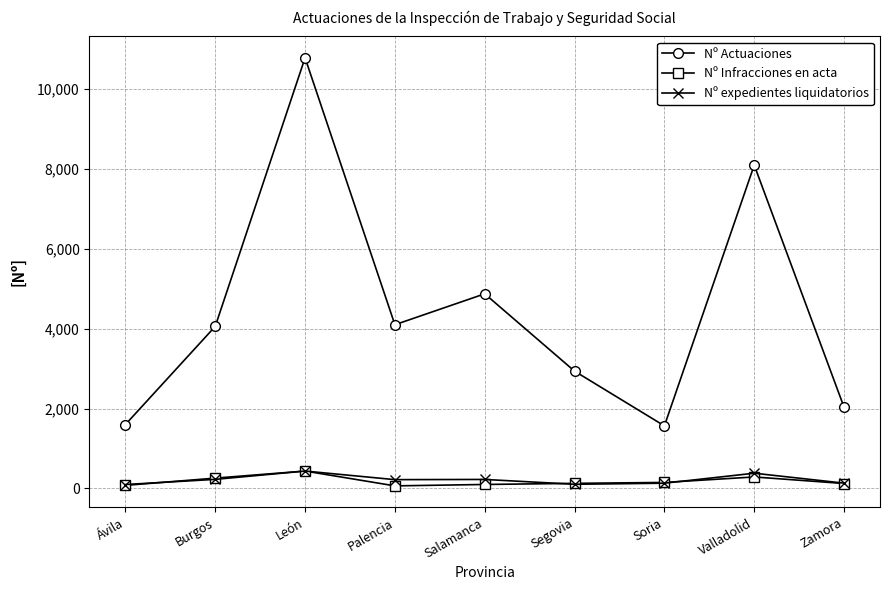

True or false: Nº expedientes liquidatorios and Nº Actuaciones intersect in this chart.

False